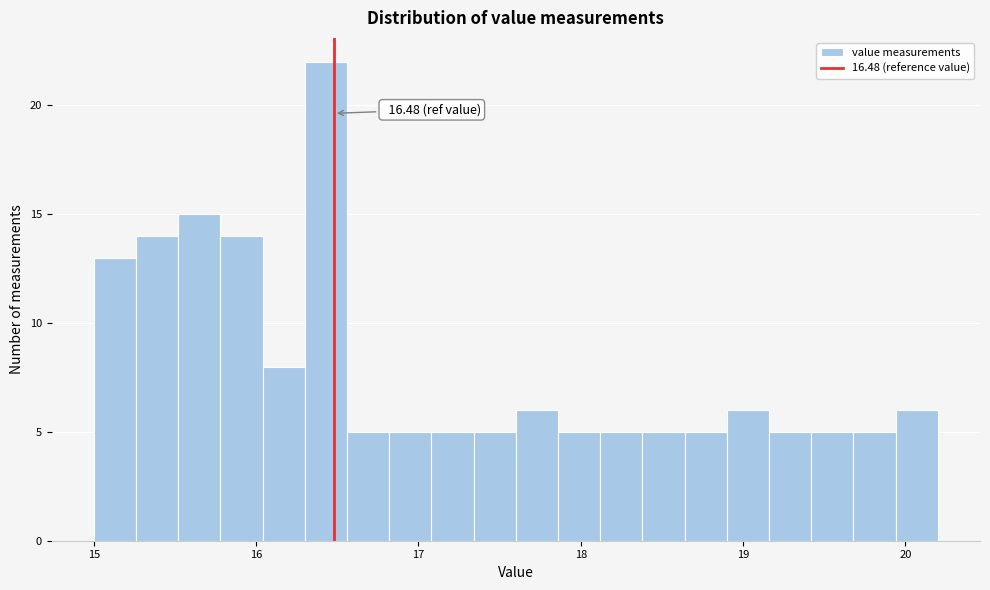

Read against the x-axis, roughly where is the centre of the tallest bar?

16.4